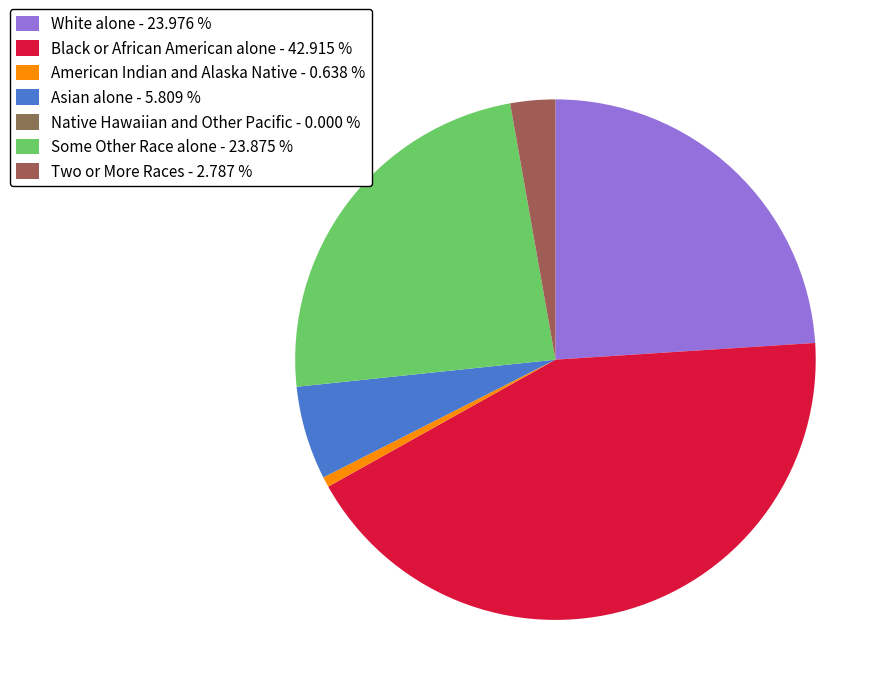

What is the largest slice in the pie chart?

Black or African American alone